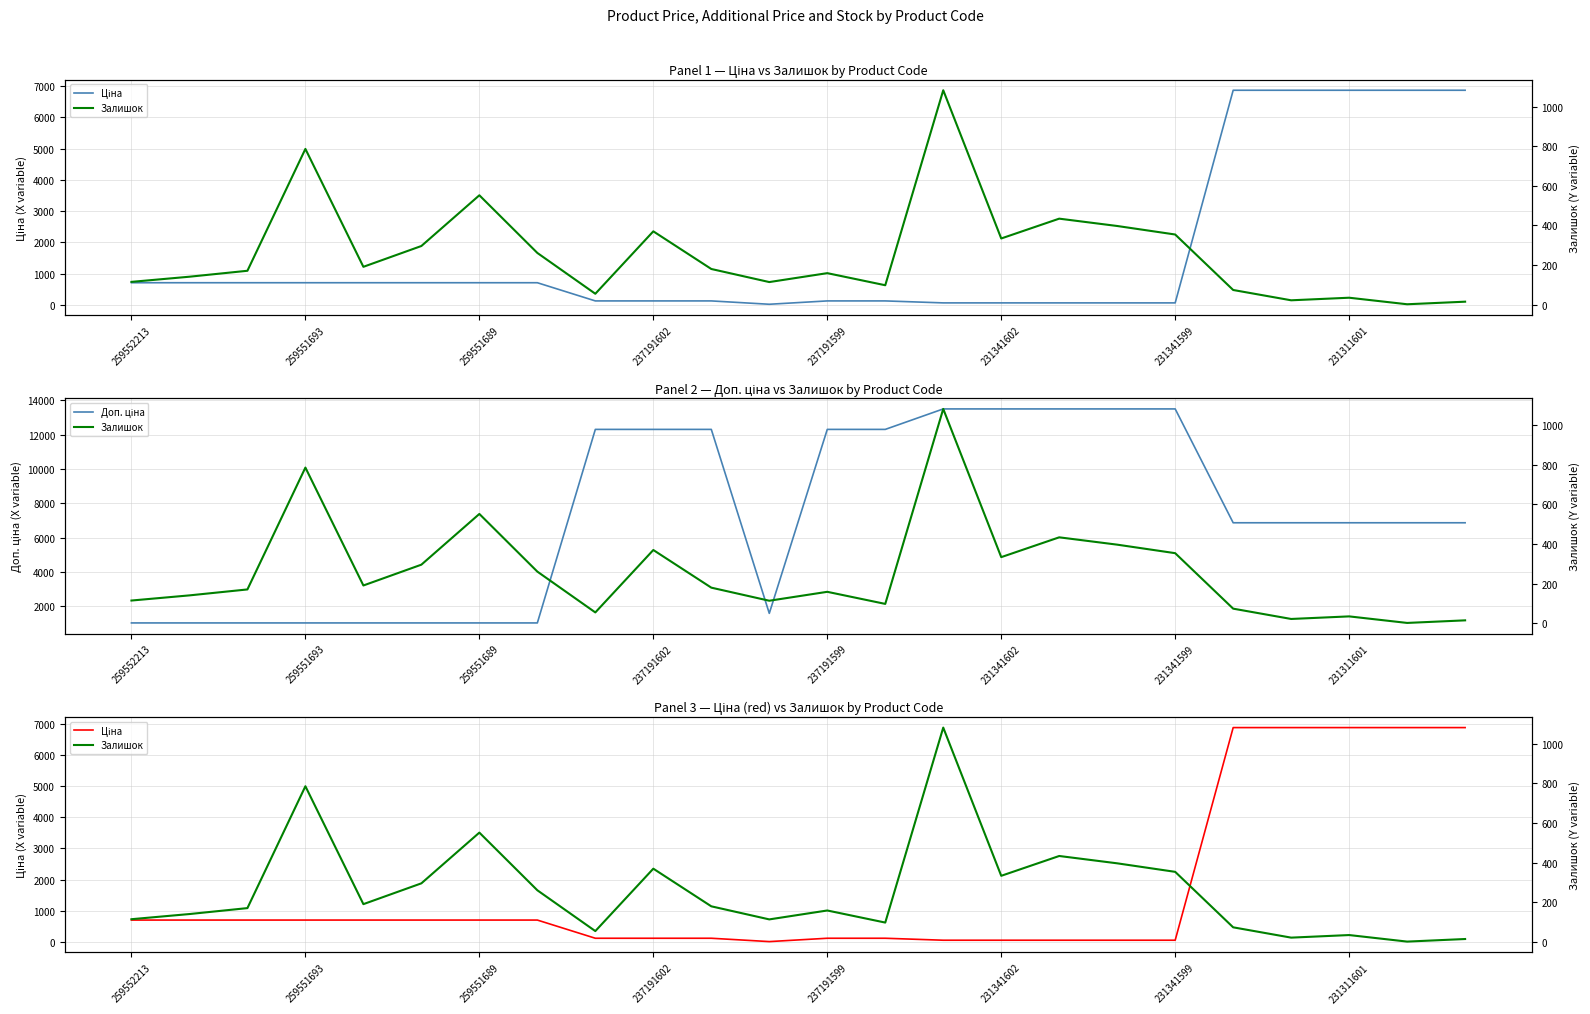

Is it true that Залишок equals 197.3 at 17?

False